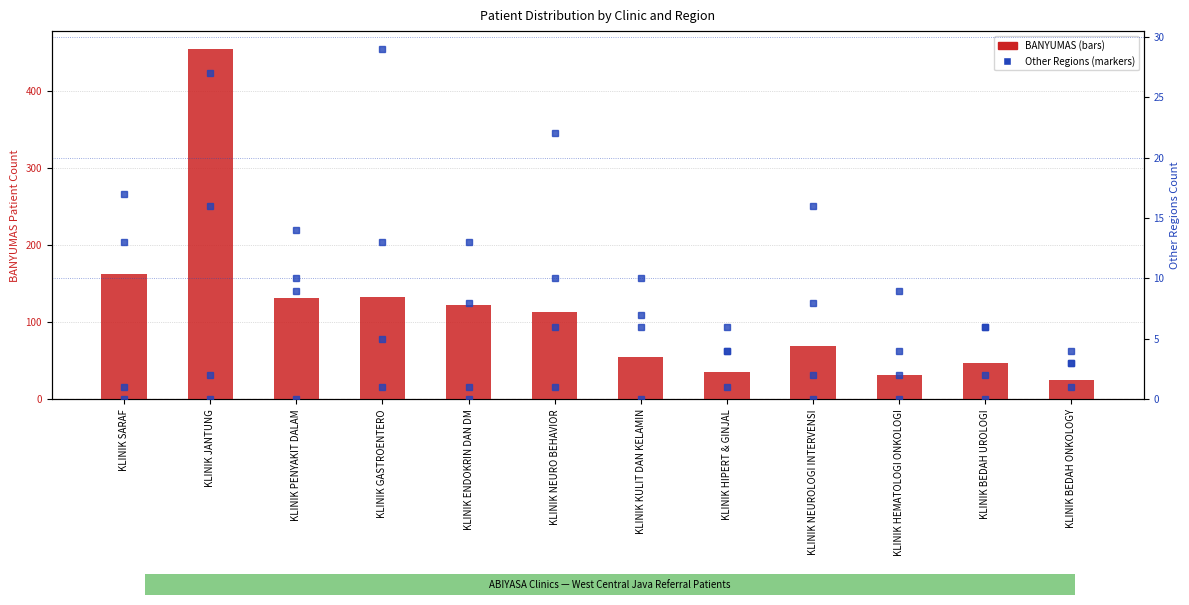

Between KLINIK ENDOKRIN DAN DM and KLINIK BEDAH ONKOLOGY, which series saw the biggest shift?

BANYUMAS